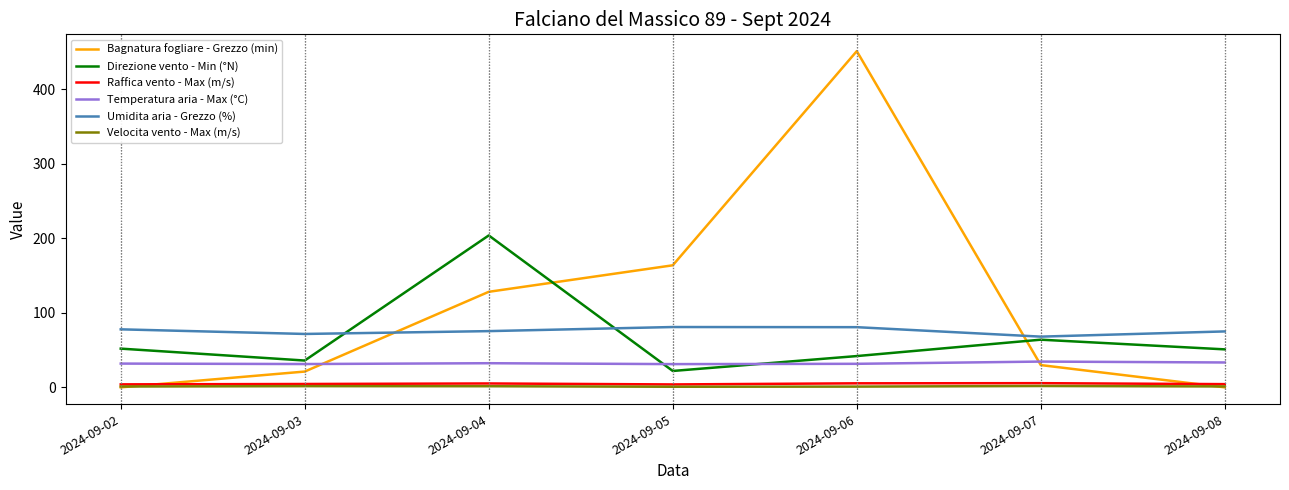

True or false: Bagnatura fogliare - Grezzo (min) and Umidita aria - Grezzo (%) intersect in this chart.

True